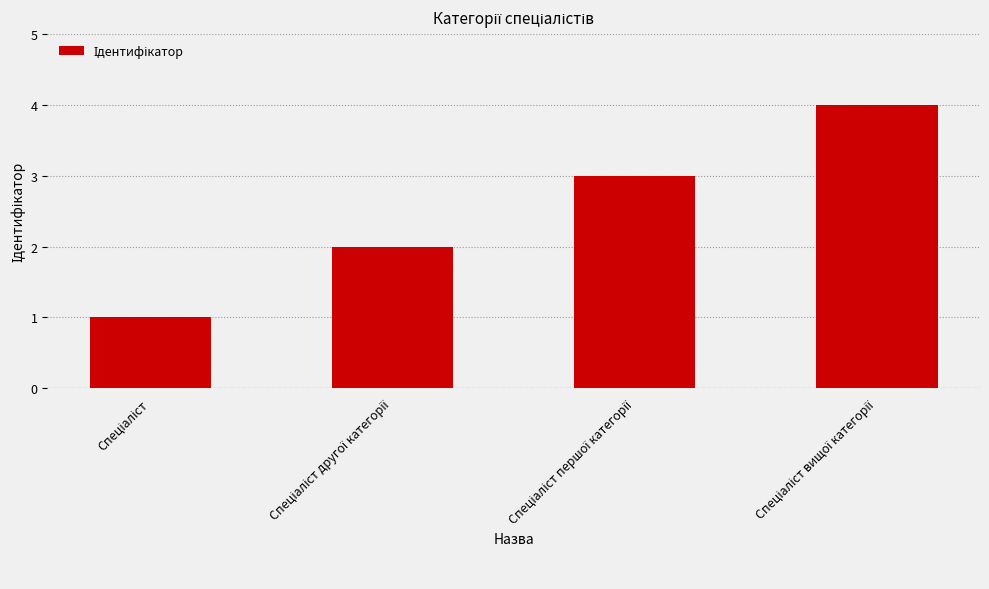

What is the sum of all values?

10